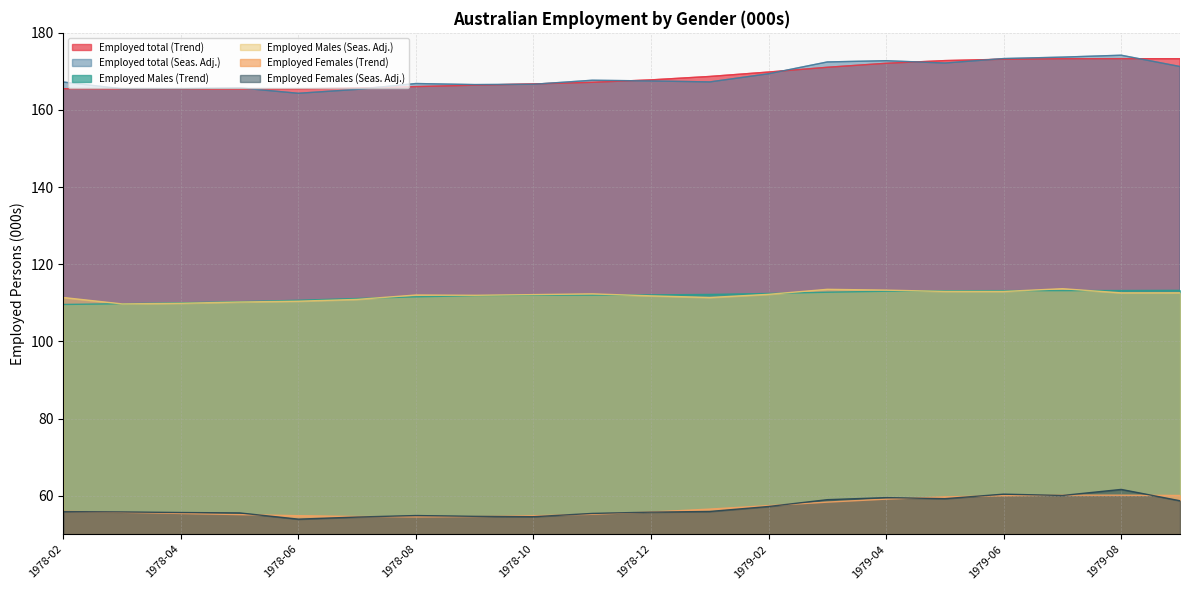

What is the difference between the maximum and second lowest values in the Employed Males (Seas. Adj.) series?

3.8